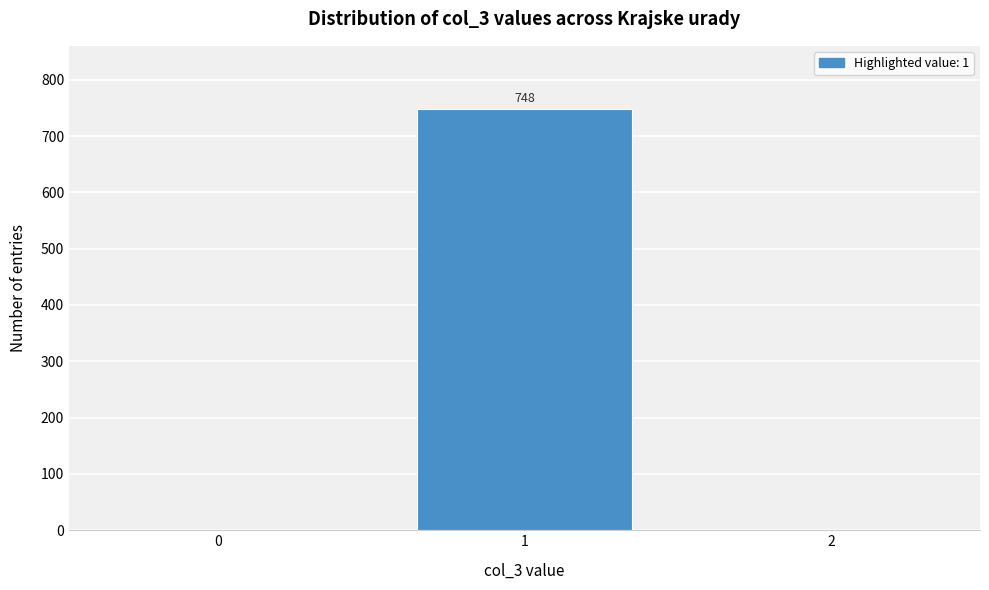

Reading left to right, extract all data points from this chart.

0=0	1=748	2=0